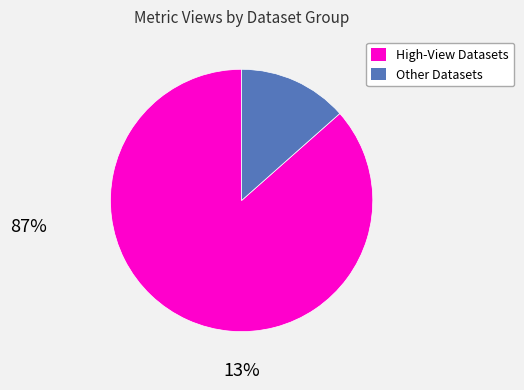

Does Other Datasets represent more than half of the total?

No